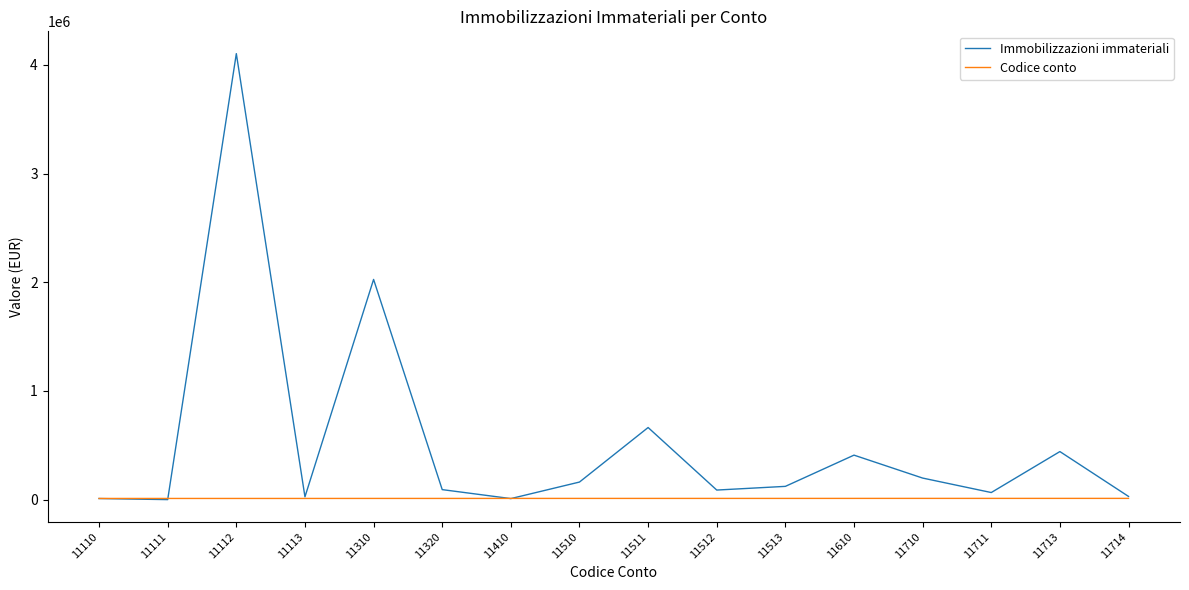

What is the total value across all series at 11713?

454080.2